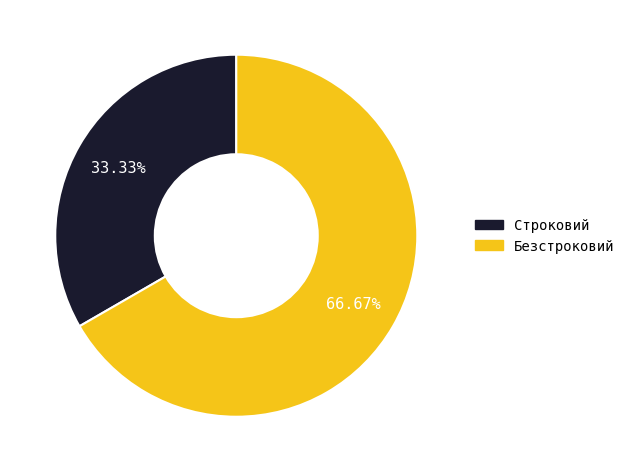

What portion of the pie excludes Строковий?

66.7%